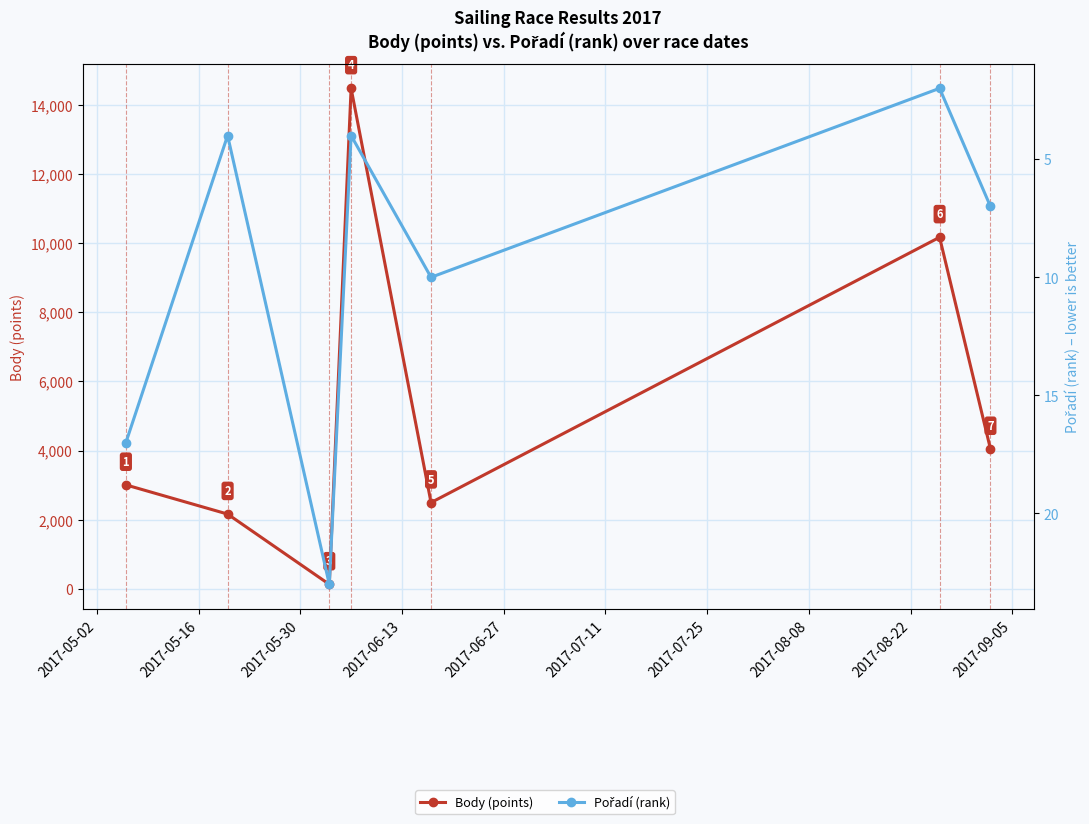

Is the value of Body (points) at 2017-05-02 greater than the value of Pořadí (rank) at 2017-05-16?

Yes